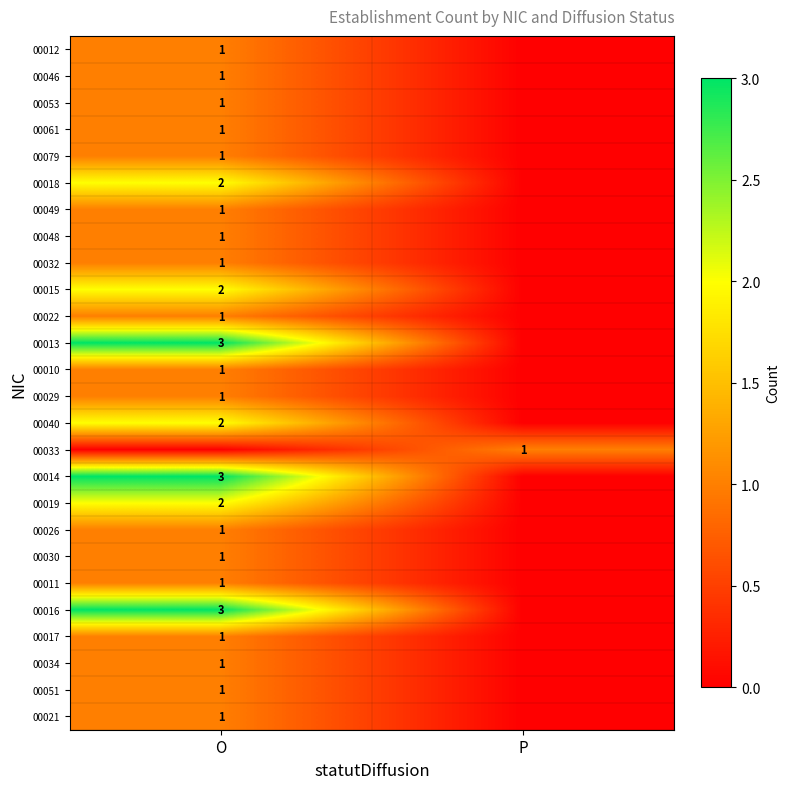

The value of 00026 at O is 1. True or false?

True